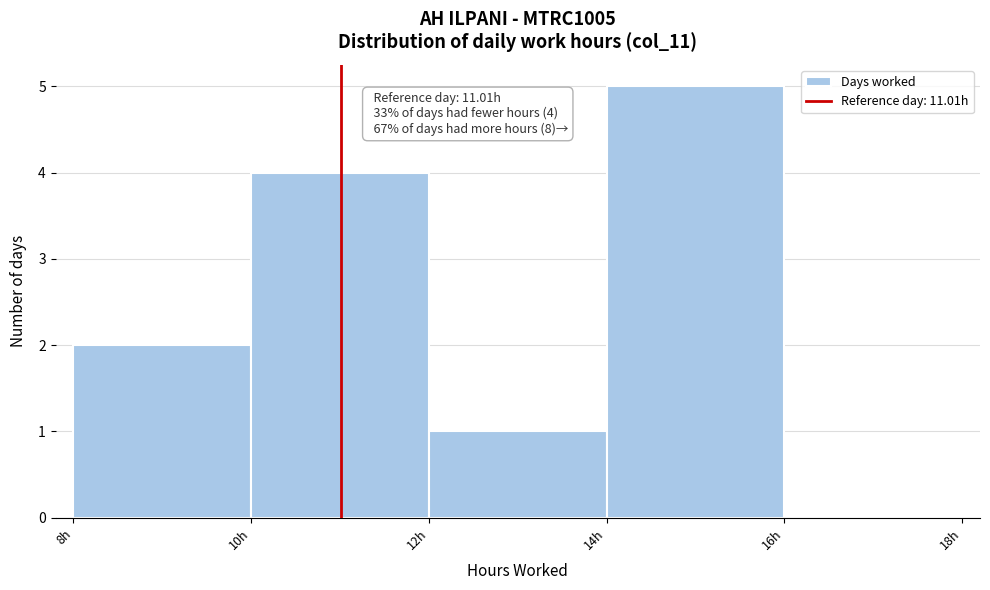

Over which range of the x-axis is the bar tallest?

14 to 16